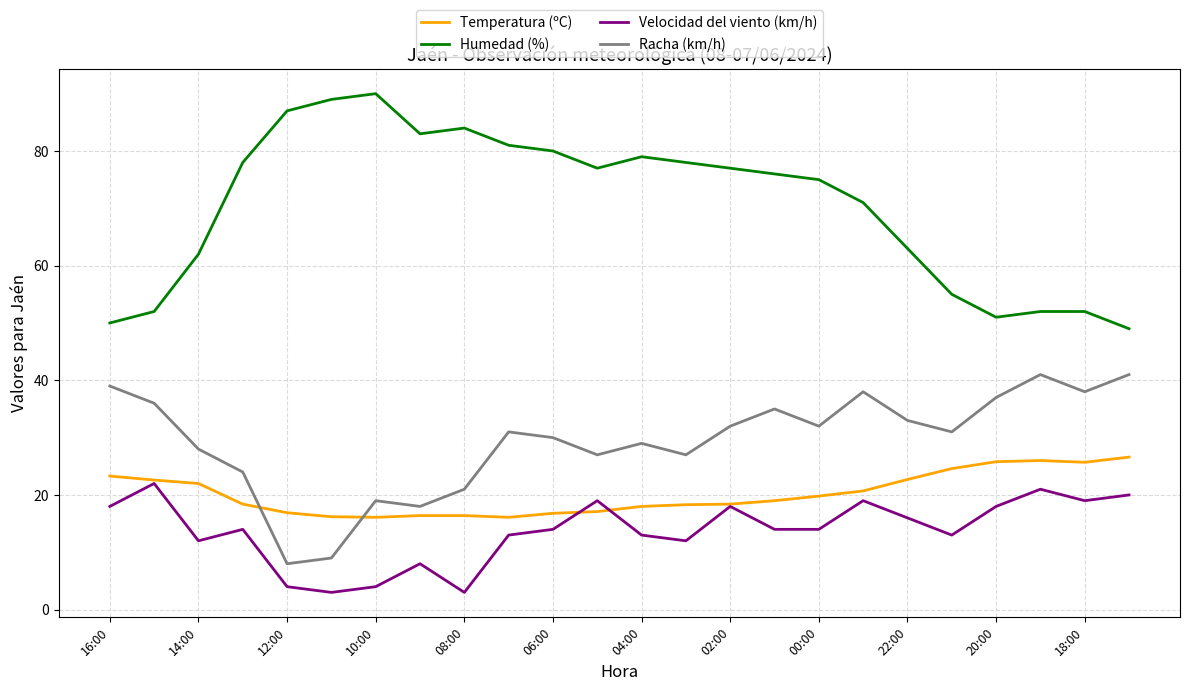

After their last crossing, which series has the higher values: Temperatura (ºC) or Racha (km/h)?

Racha (km/h)